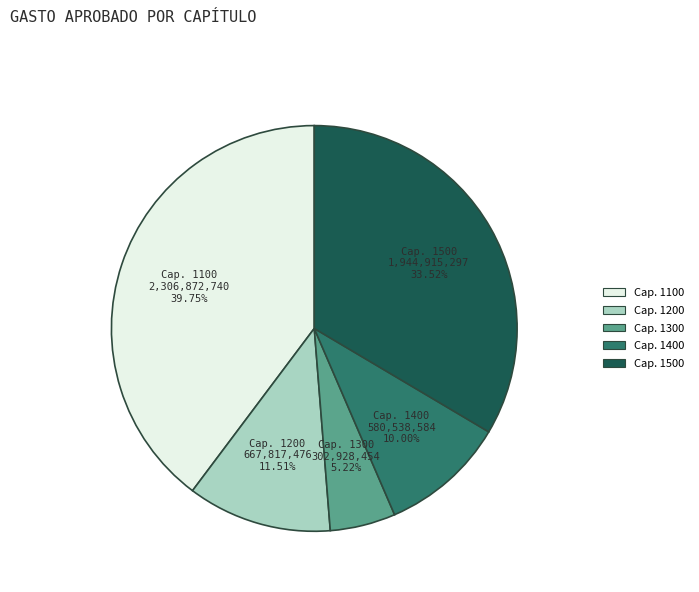

Which slice is the largest?

Cap. 1100